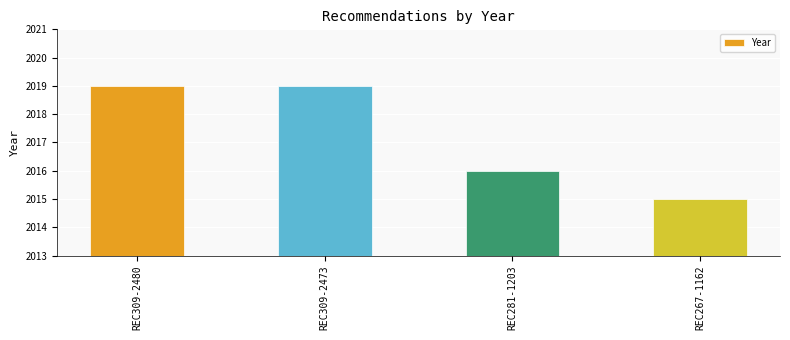

At which label is the value closest to 2017?

REC281-1203